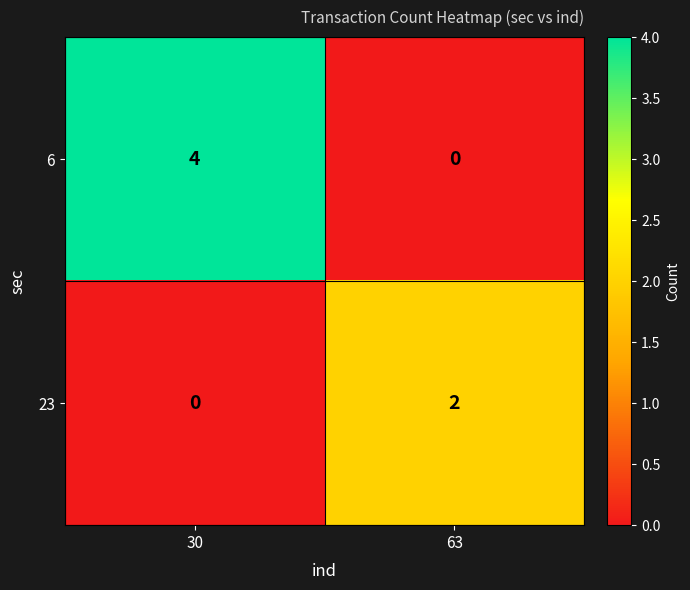

Which series has the widest spread of values?

6